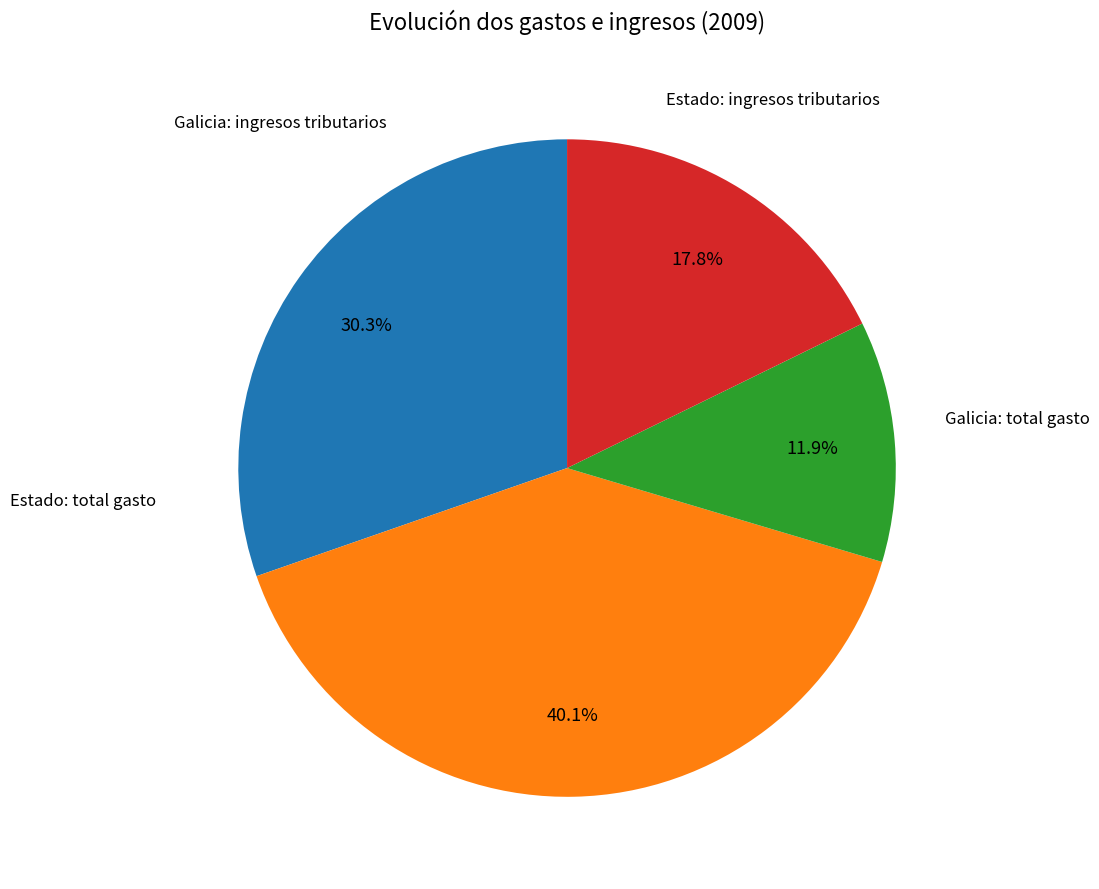

Does any single category account for the majority?

No